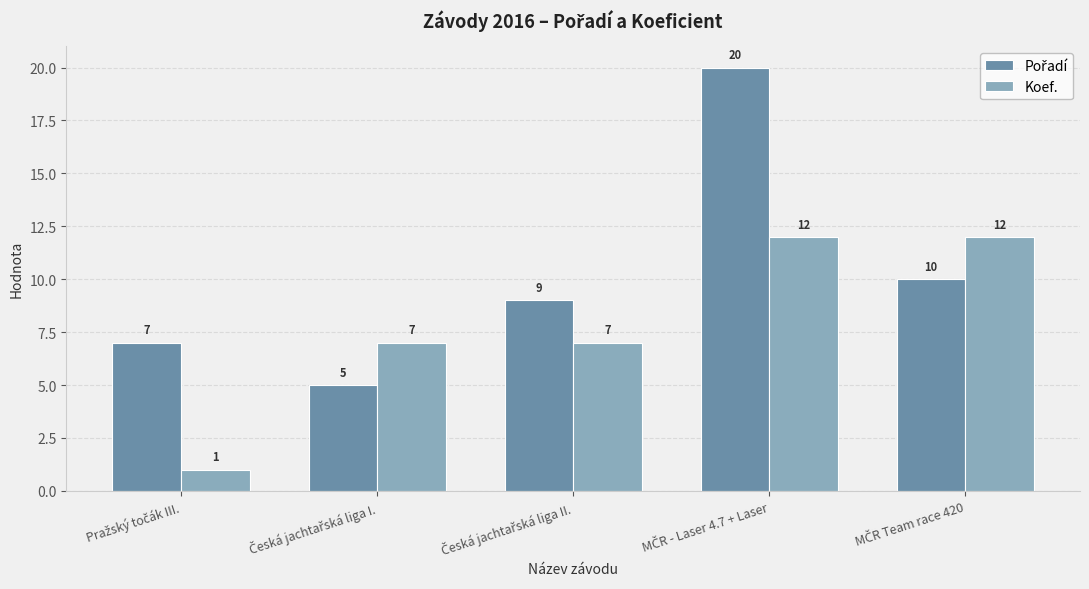

What is the maximum value for Koef.?

12